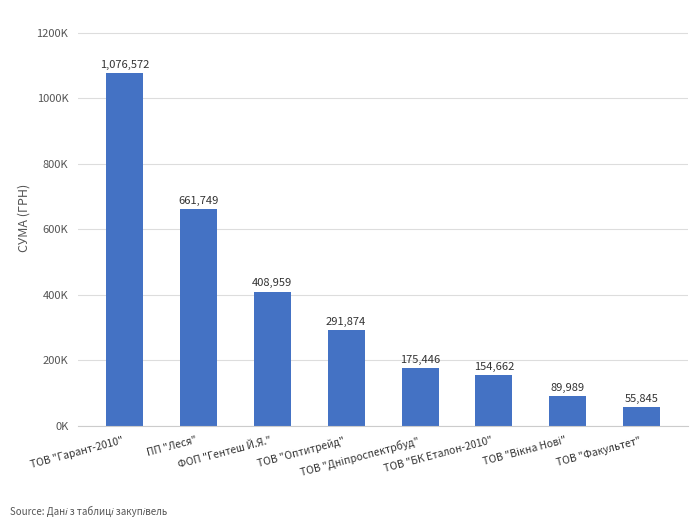

What position from the left is ФОП "Гентеш Й.Я."?

3